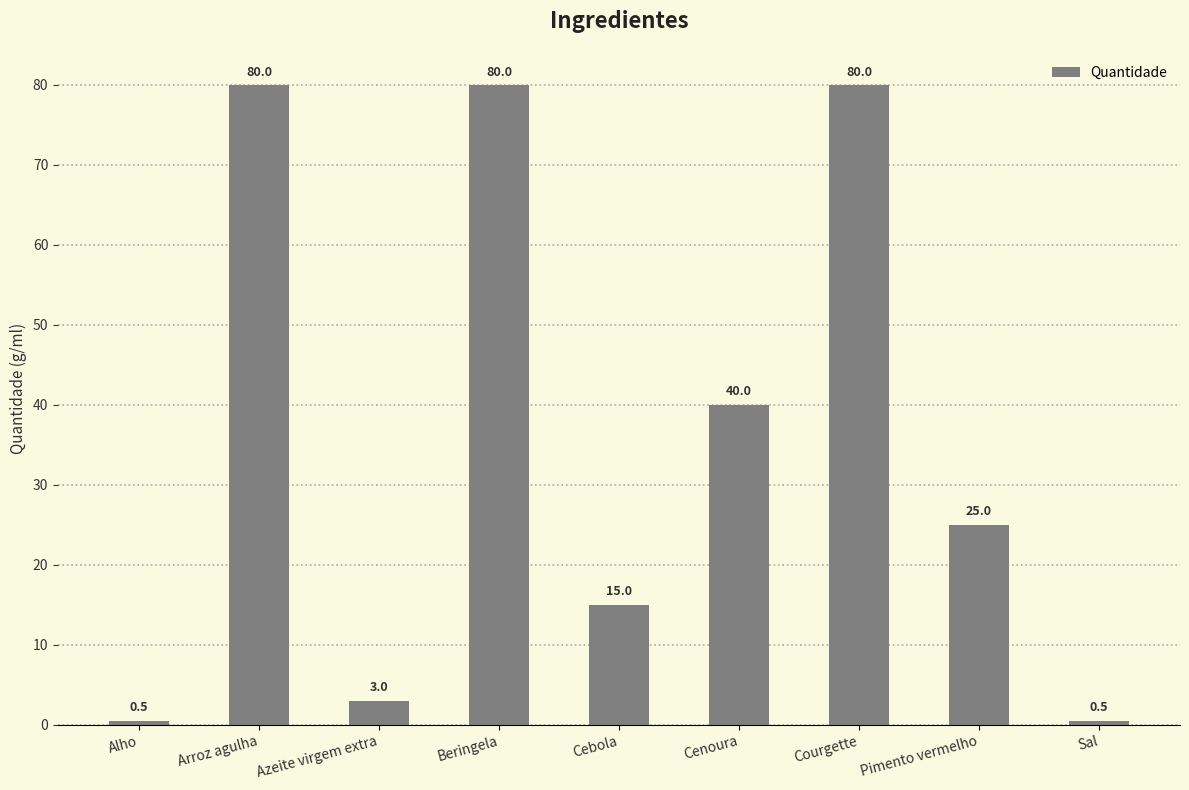

Count the number of data series in this chart.

1